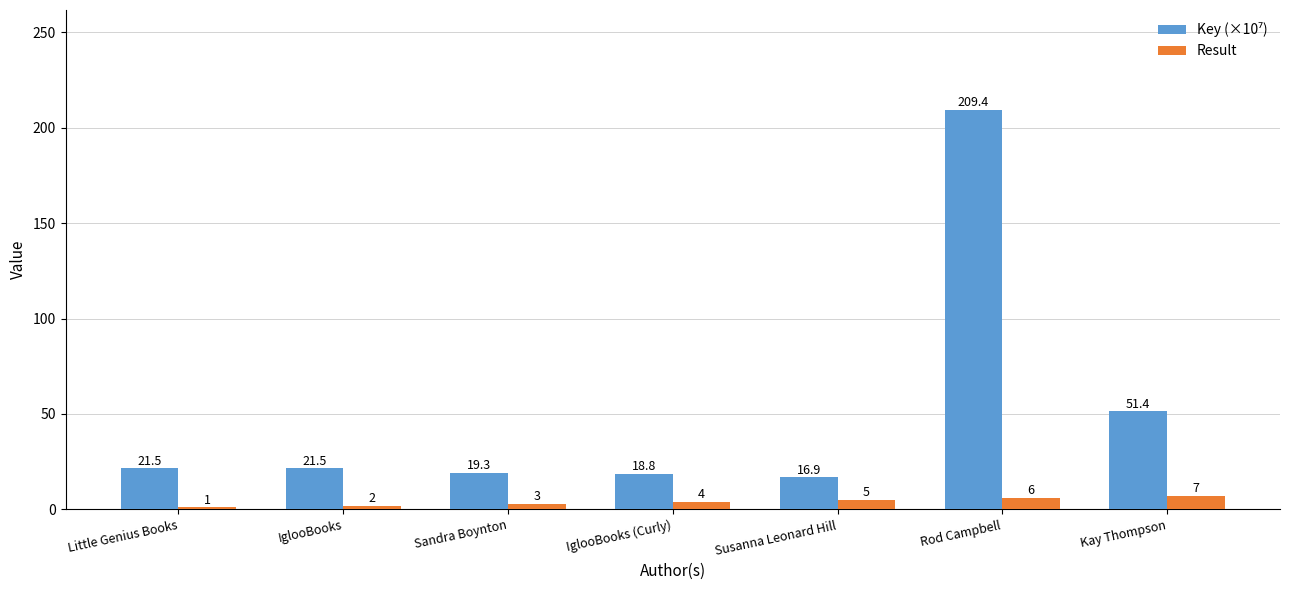

At how many categories does at least one series exceed 89?

1